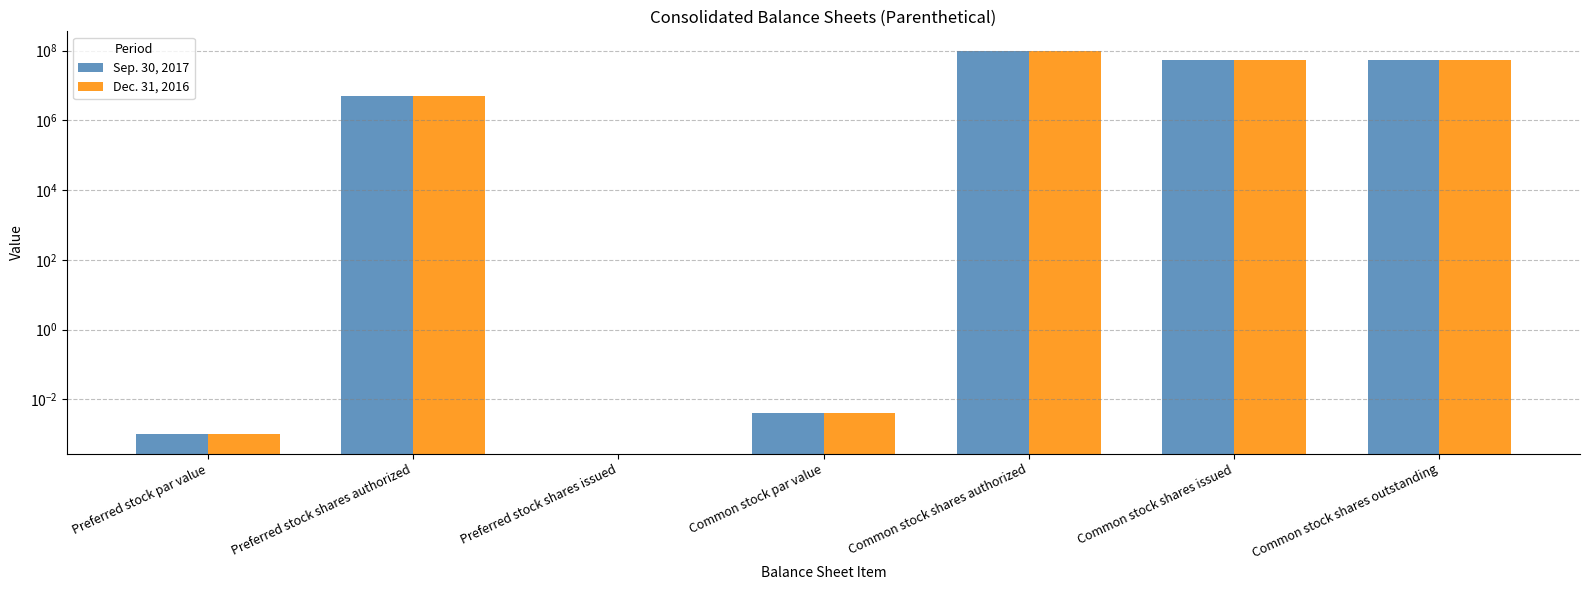

How many data points in Dec. 31, 2016 are above 5000000?

3